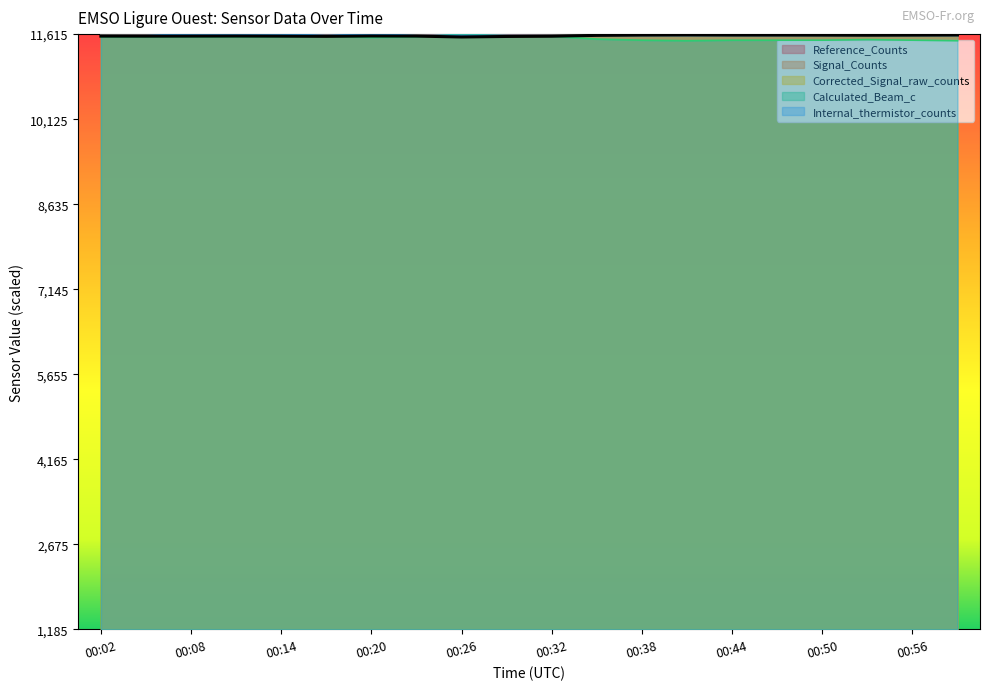

What is the sum of all Internal_thermistor_counts values?

231963.9